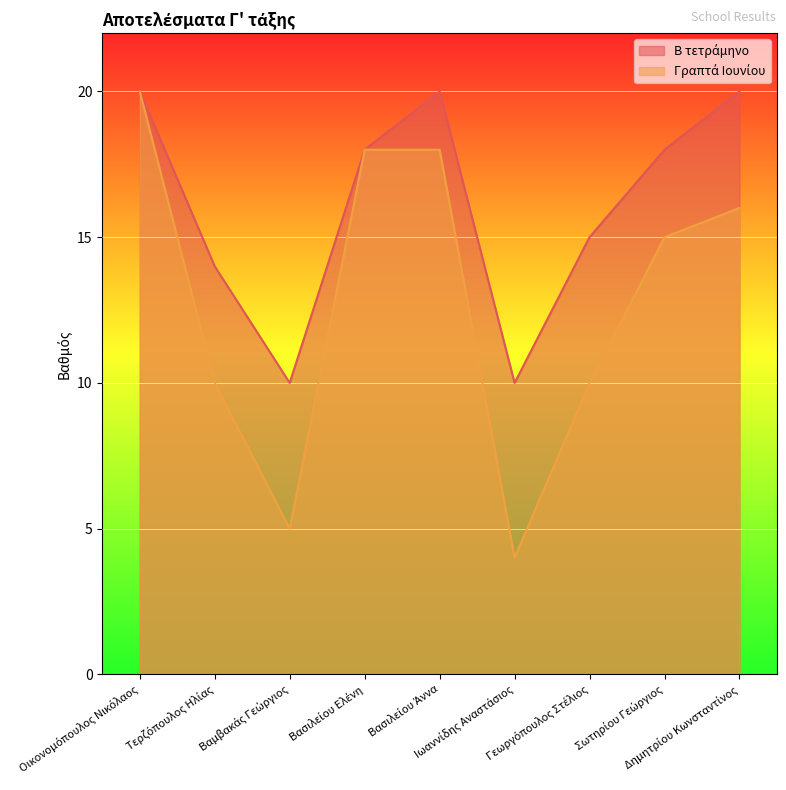

Between Βαμβακάς Γεώργιος and Γεωργόπουλος Στέλιος, which series saw the biggest shift?

Β τετράμηνο